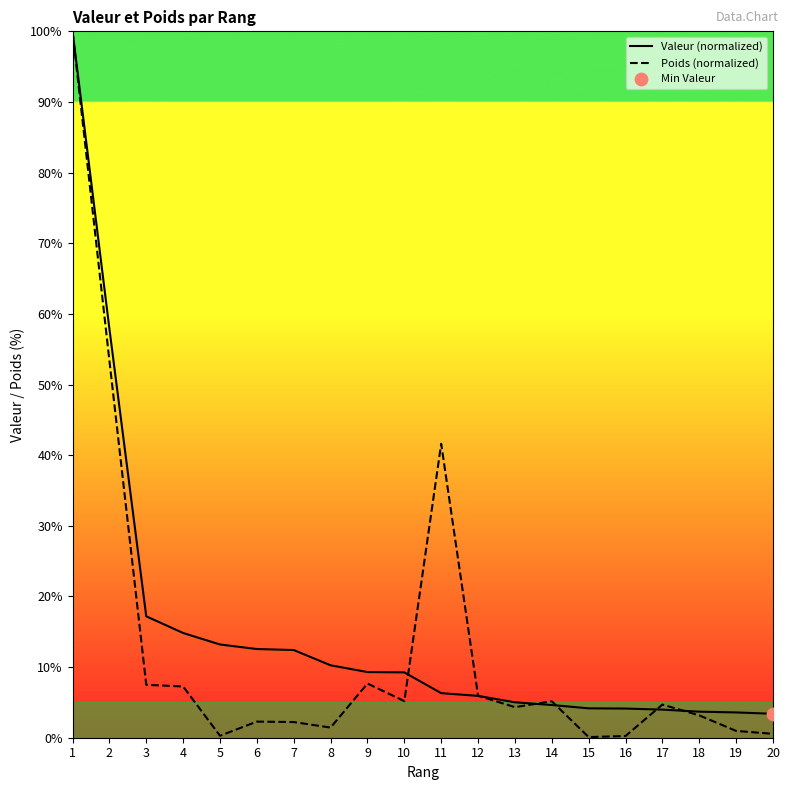

Which series has the widest spread of Y values?

Poids (normalized)